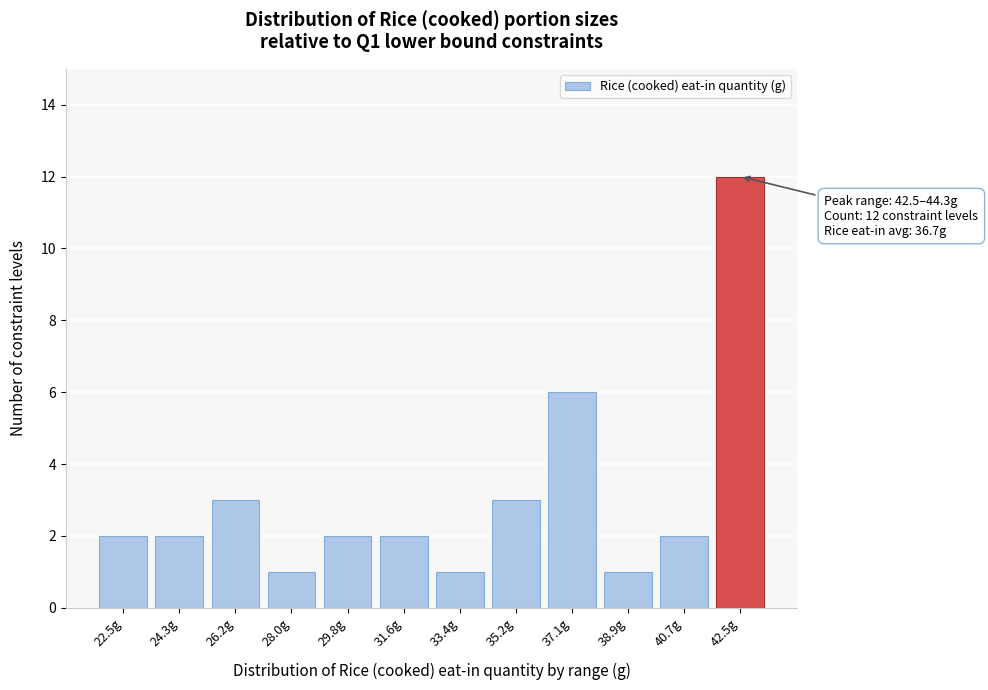

Reading right to left, extract all data points from this chart.

12	2	1	6	3	1	2	2	1	3	2	2